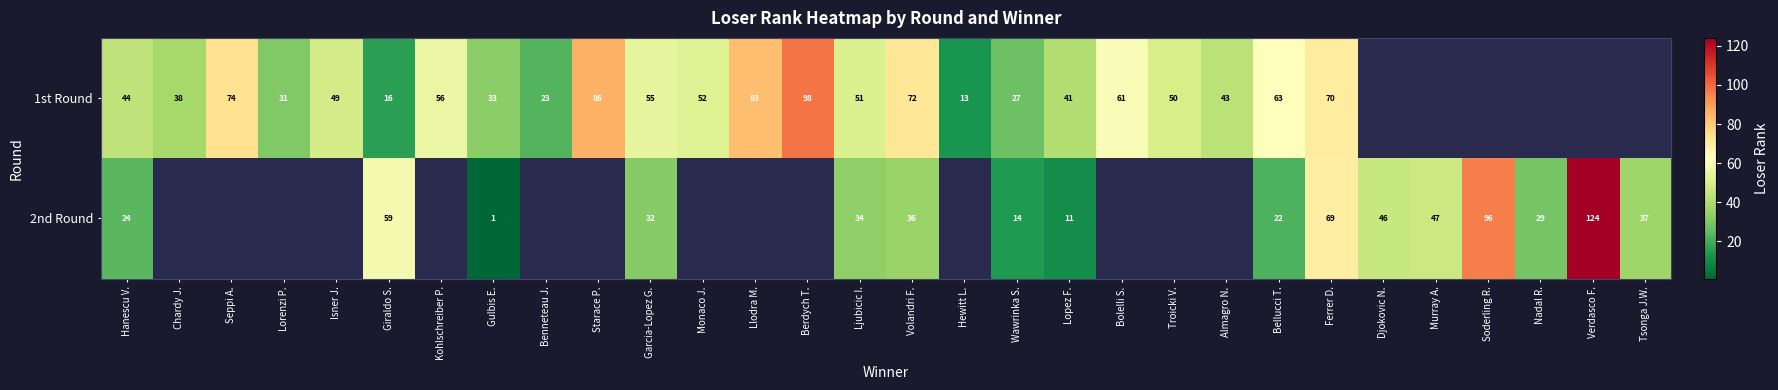

What is the sum of the 1st Round values at Hewitt L. and Troicki V.?

63